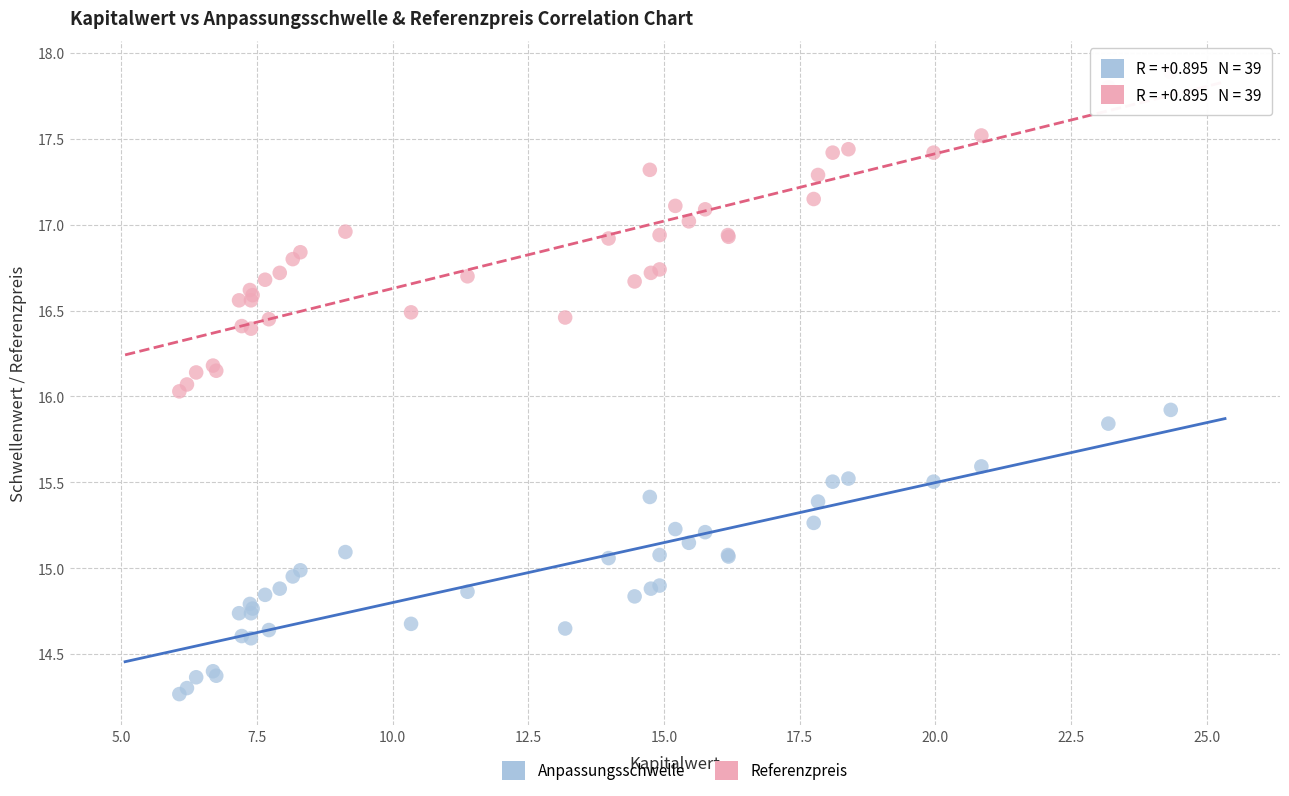

Which series contains the lowest Y value?

Anpassungsschwelle